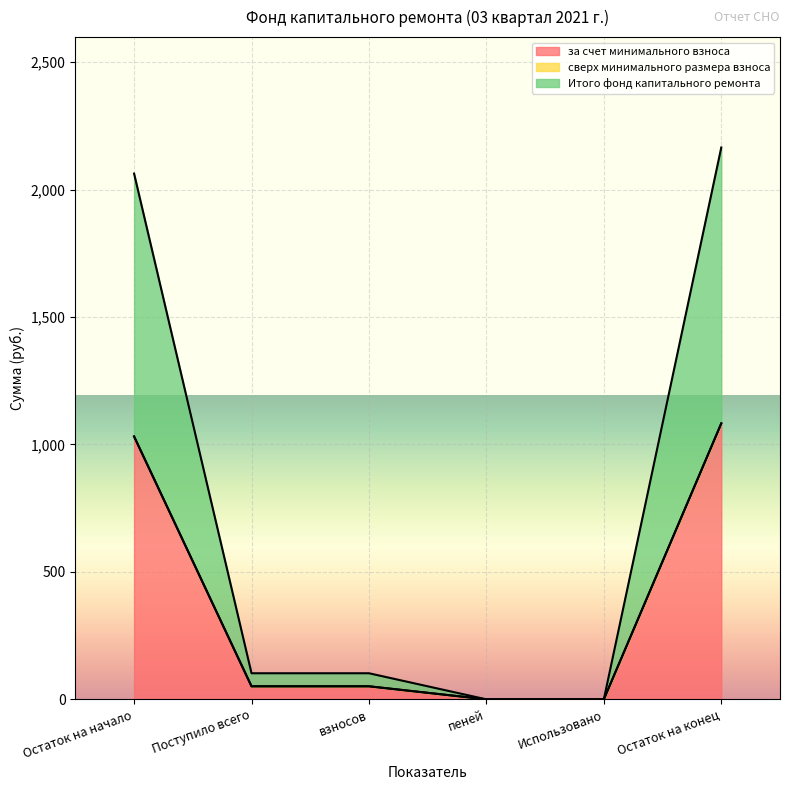

At which label does Итого фонд капитального ремонта first exceed 51?

Остаток на начало